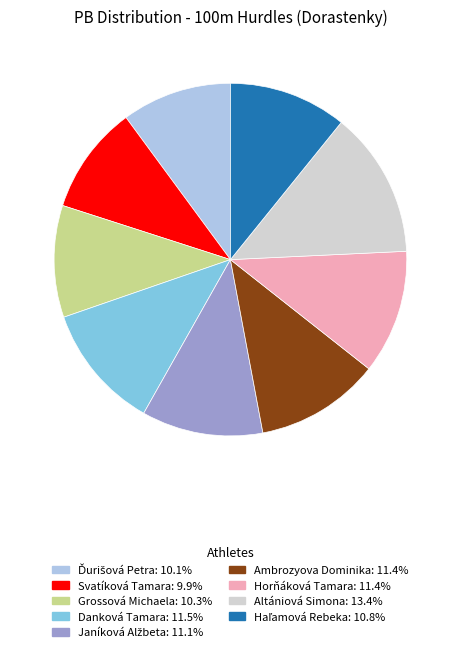

Count the number of slices in the pie.

9